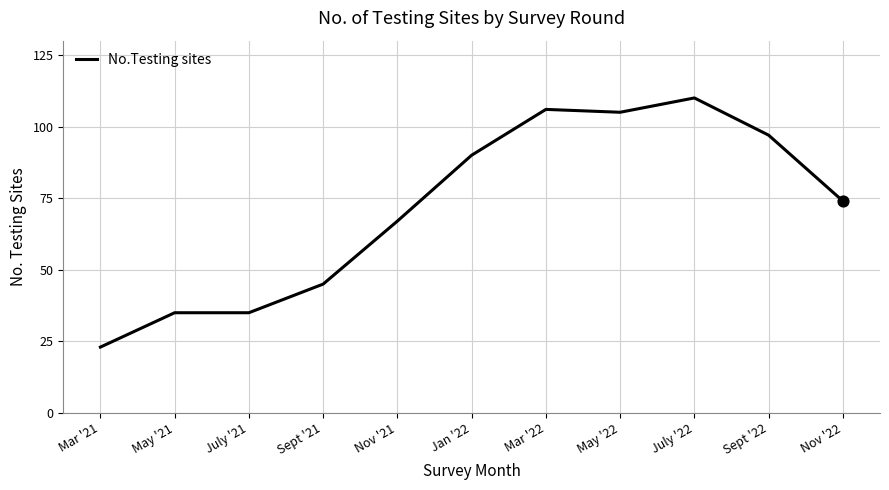

Which has a higher value, Jan '22 or July '21?

Jan '22